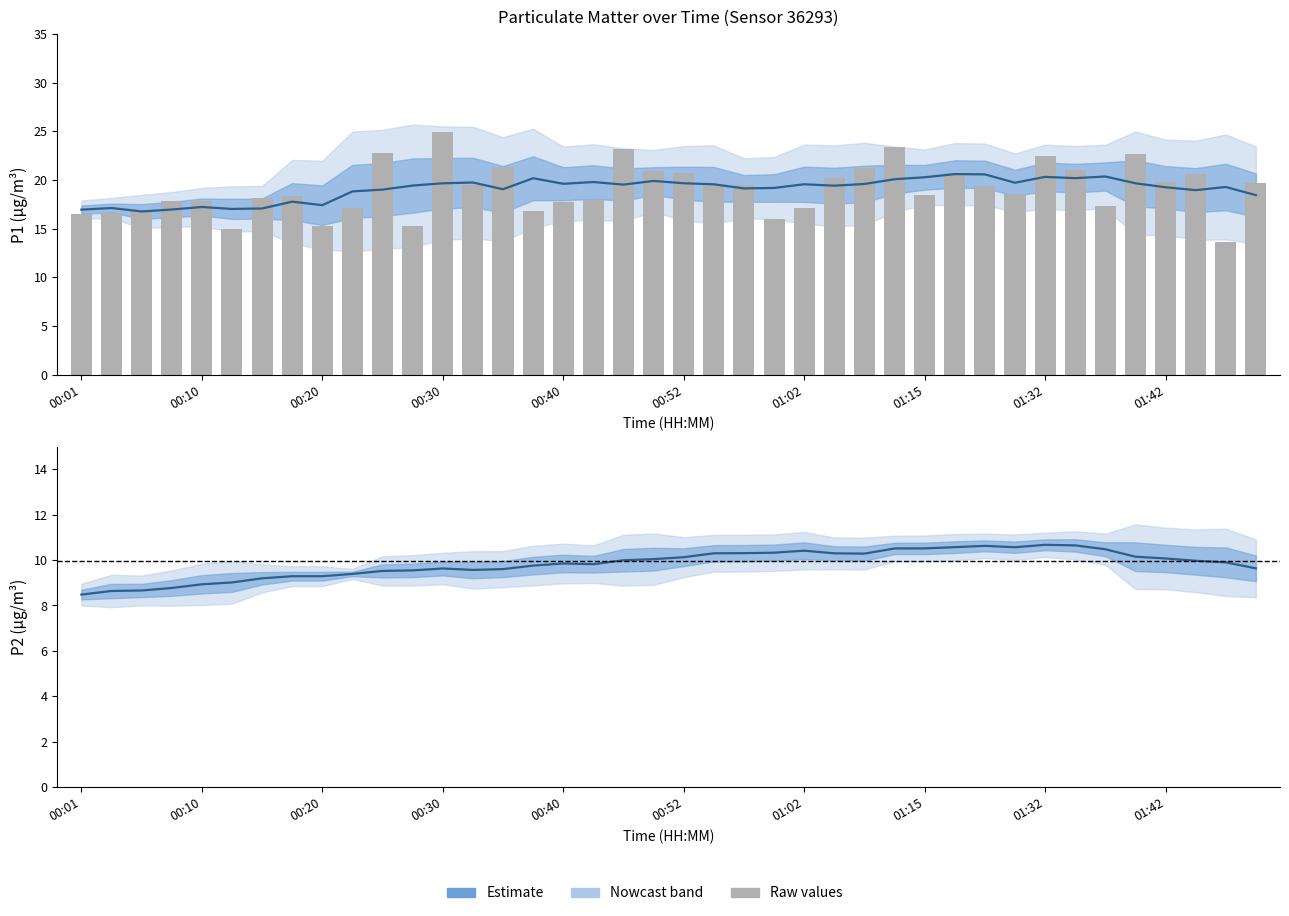

List the labels in order of value, largest first.

00:30, 01:12, 00:47, 00:25, 01:40, 01:32, 00:35, 01:09, 01:35, 00:50, 01:25, 00:52, 01:45, 01:04, 01:42, 01:49, 00:57, 00:32, 00:54, 01:27, 01:30, 01:15, 00:18, 00:15, 00:42, 00:08, 00:10, 00:40, 01:37, 01:02, 00:23, 00:37, 00:06, 00:03, 00:01, 00:59, 00:28, 00:20, 00:13, 01:47